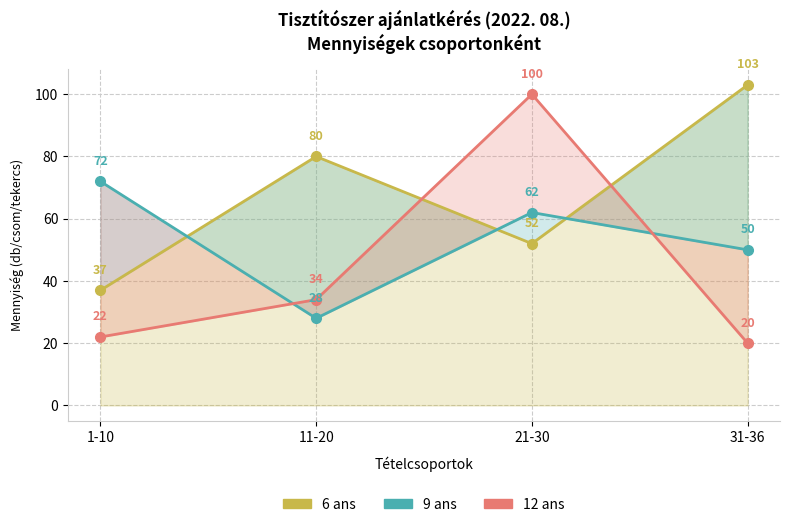

The value of 9 ans at 1-10 is 72. True or false?

True